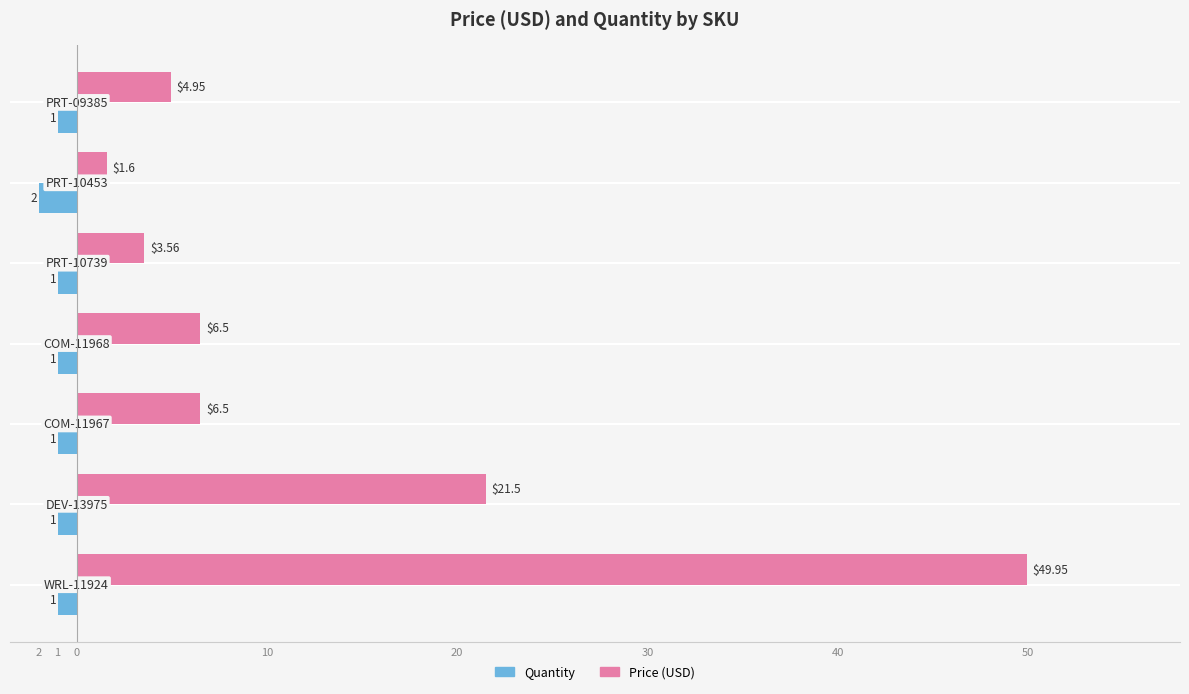

What are all the series names shown in the legend?

Quantity, Price (USD)